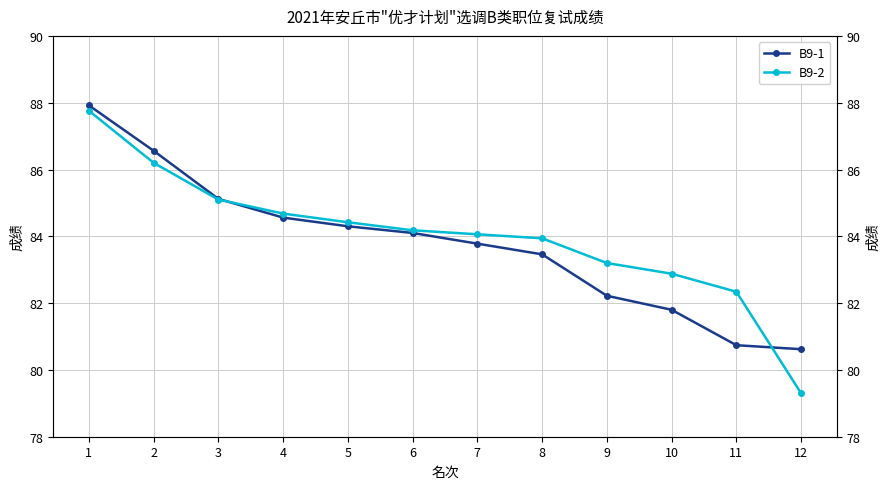

Which category has the lowest value in the B9-1 series?

12